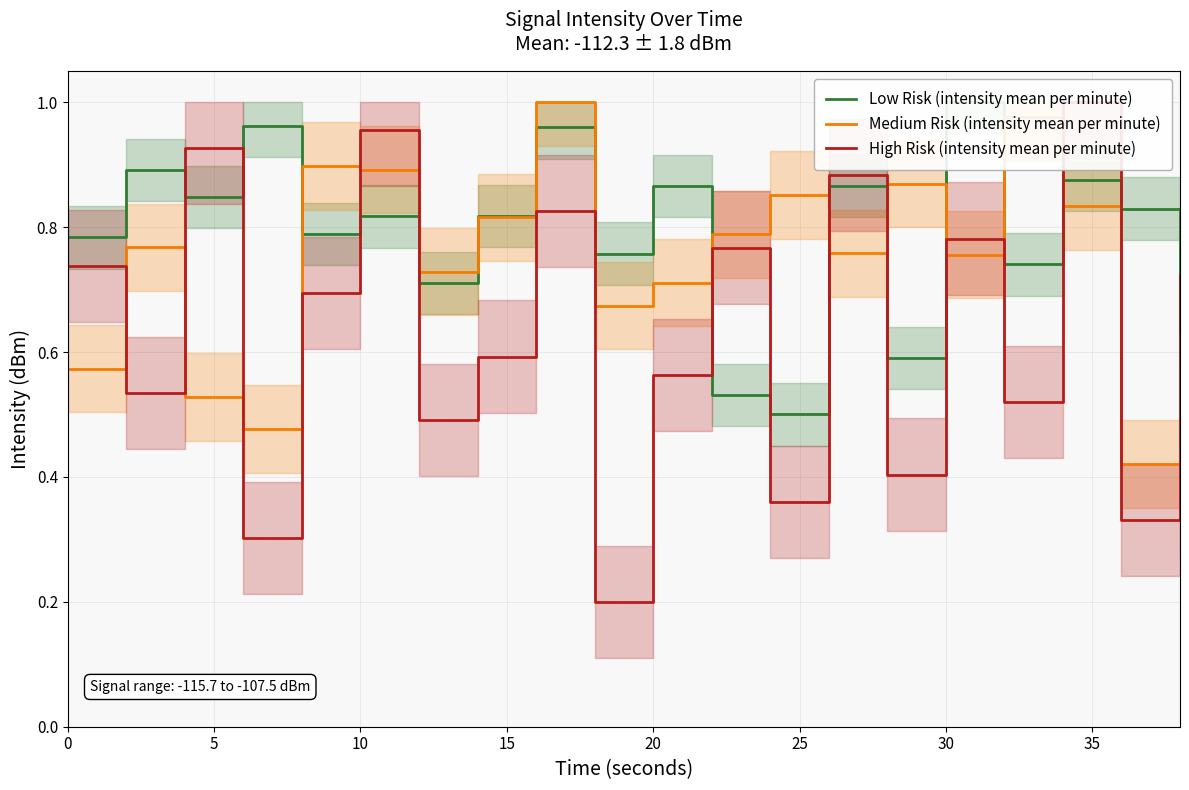

What is the label of the 5th point from the right?

30